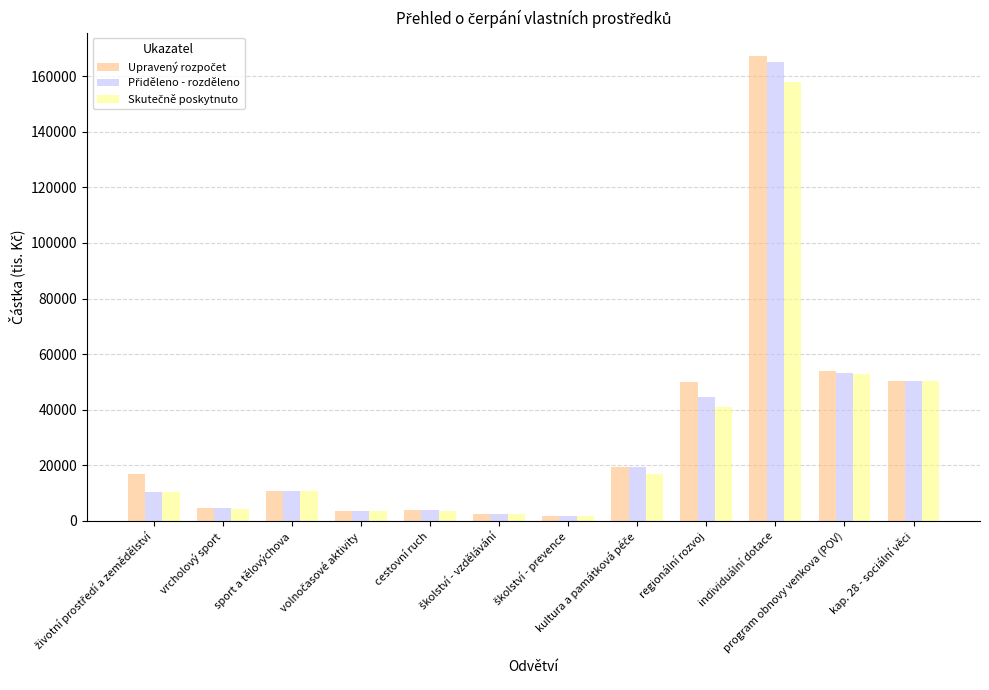

What is the maximum value shown in the chart?

167307.7